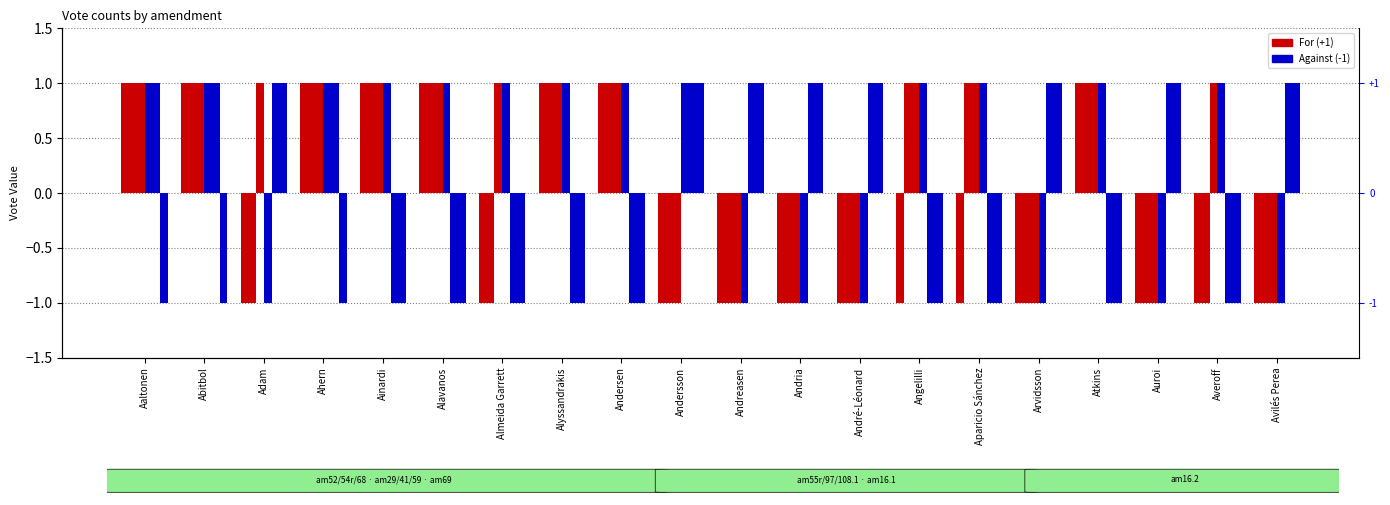

What is the label of the 9th bar from the left?

Andersen